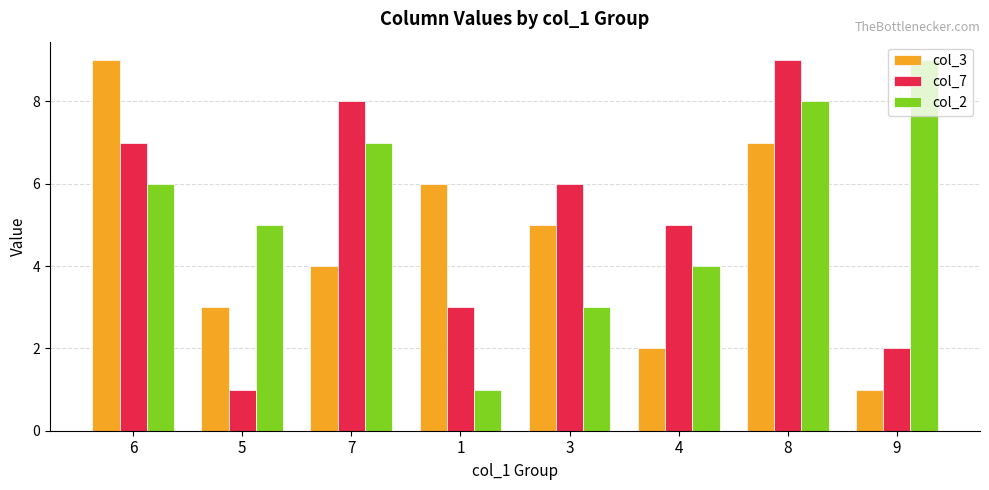

List the labels in order of col_2 value, smallest first.

1, 3, 4, 5, 6, 7, 8, 9